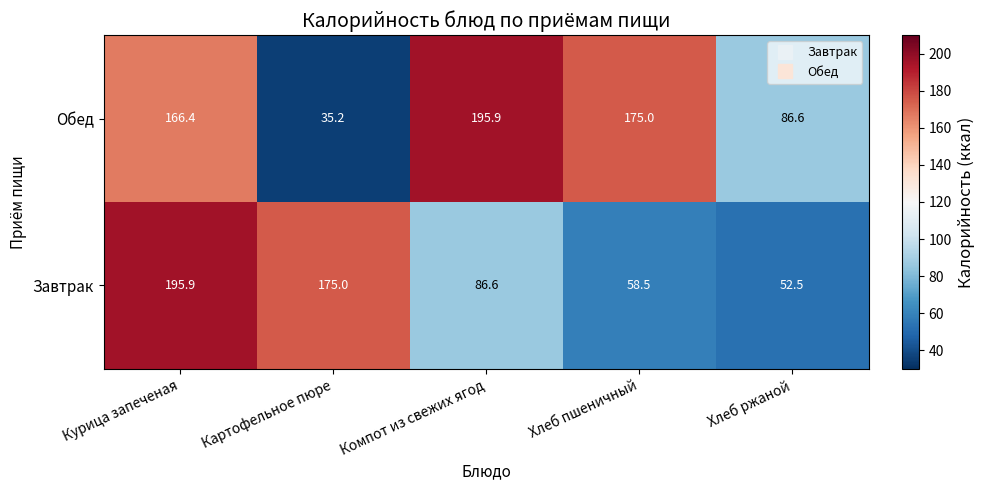

Which series has the widest spread of values?

Обед